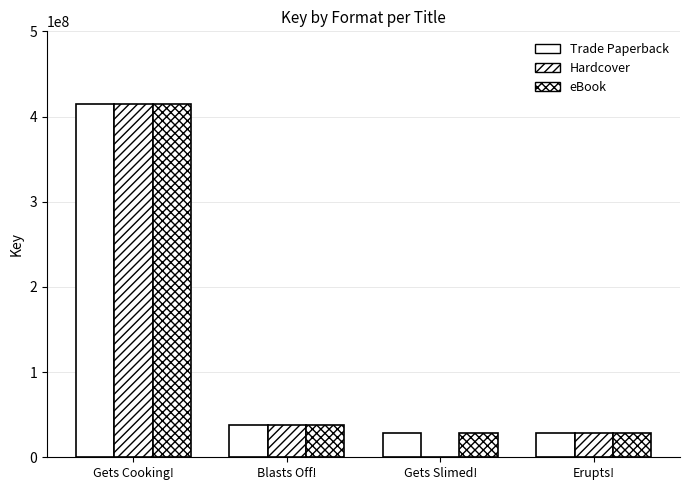

How many categories are shown in the chart?

4